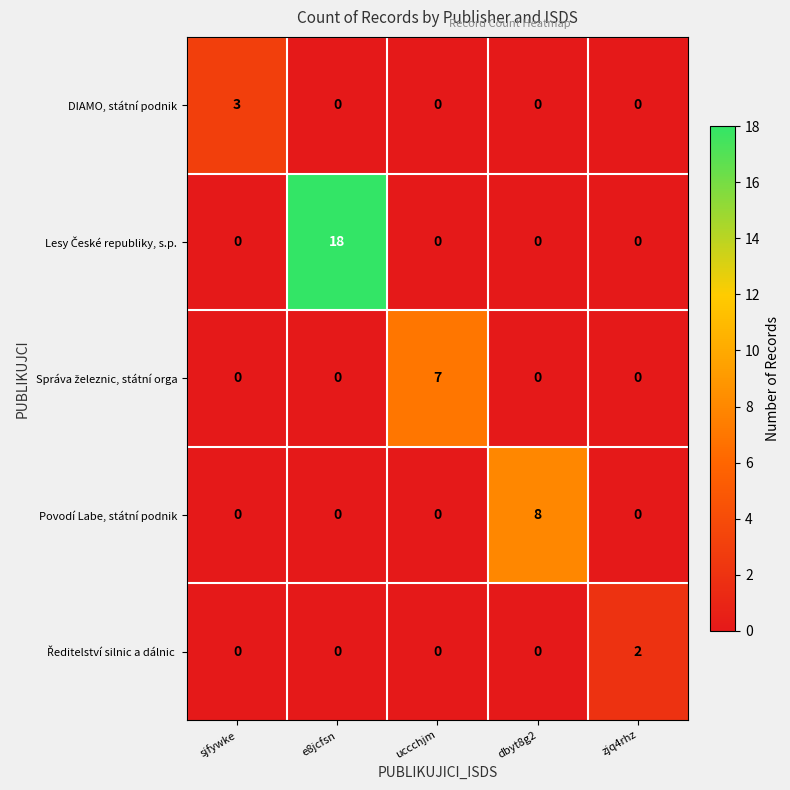

Count the DIAMO, státní podnik values in the range 0 to 1.

4